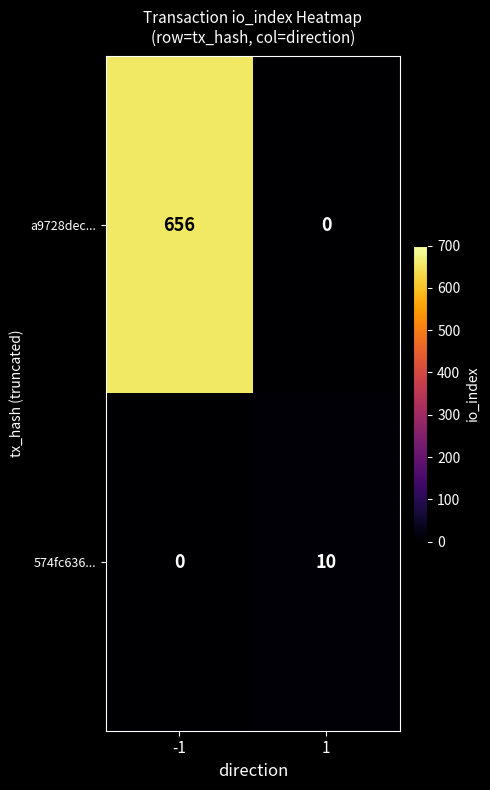

Which series has the largest range (max minus min)?

a9728dec...